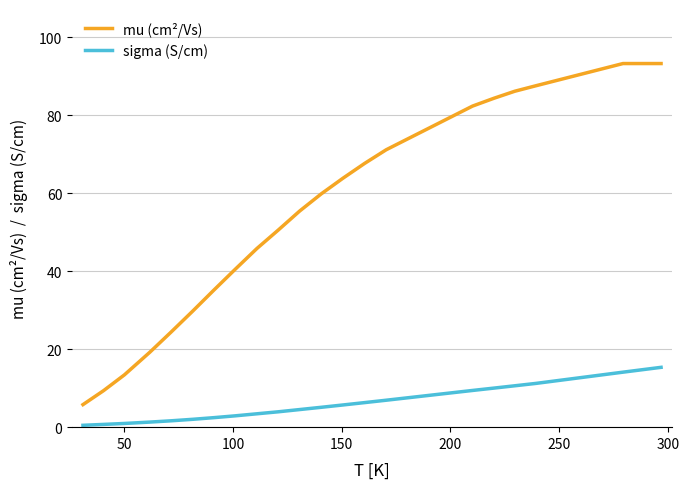

What is the maximum value for mu (cm²/Vs)?

93.2